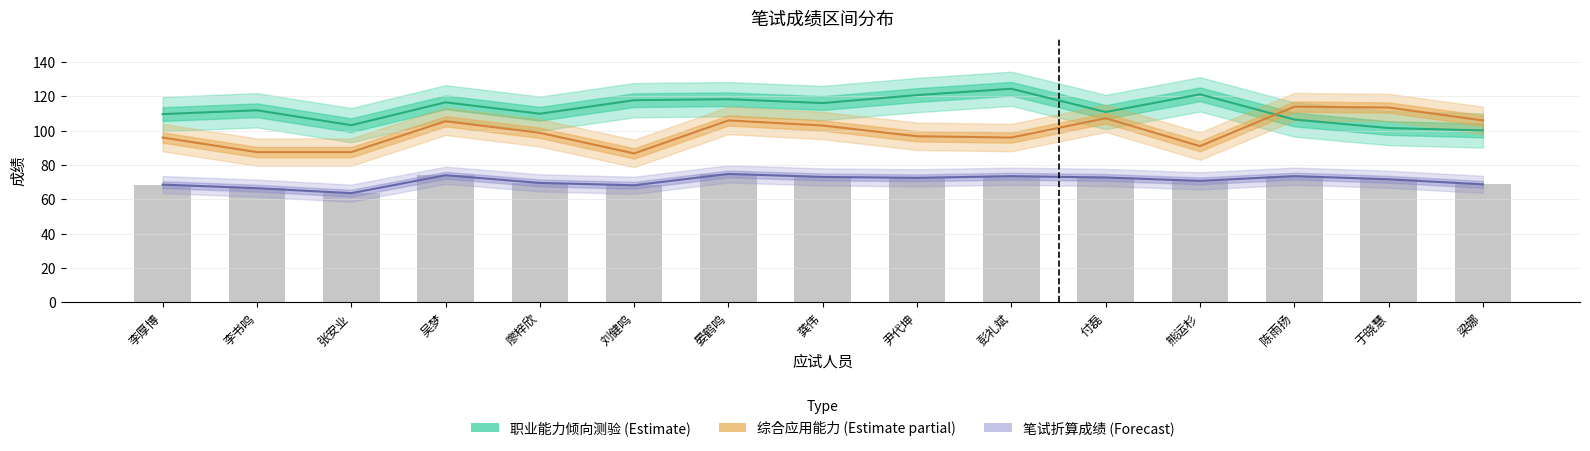

Reading right to left, list all the values displayed in this chart.

职业能力倾向测验 (Estimate): 梁娜=100.1	于晓慧=101.5	陈雨扬=106.5	熊运杉=121.2	付磊=110.9	彭礼斌=124.4	尹代坤=120.8	龚伟=116.1	晏鹤鸣=118.3	刘健鸣=117.8	廖梓欣=109.9	吴梦=116.5	张安业=103.2	李书鸣=111.9	李厚博=109.7
综合应用能力 (Estimate partial): 梁娜=106.0	于晓慧=113.5	陈雨扬=114.0	熊运杉=91.0	付磊=107.2	彭礼斌=96.0	尹代坤=96.8	龚伟=103.0	晏鹤鸣=106.0	刘健鸣=86.8	廖梓欣=98.8	吴梦=105.5	张安业=87.5	李书鸣=87.5	李厚博=96.0
笔试折算成绩 (Forecast): 梁娜=68.7	于晓慧=71.7	陈雨扬=73.5	熊运杉=70.7	付磊=72.7	彭礼斌=73.5	尹代坤=72.5	龚伟=73.0	晏鹤鸣=74.8	刘健鸣=68.2	廖梓欣=69.5	吴梦=74.0	张安业=63.6	李书鸣=66.5	李厚博=68.6